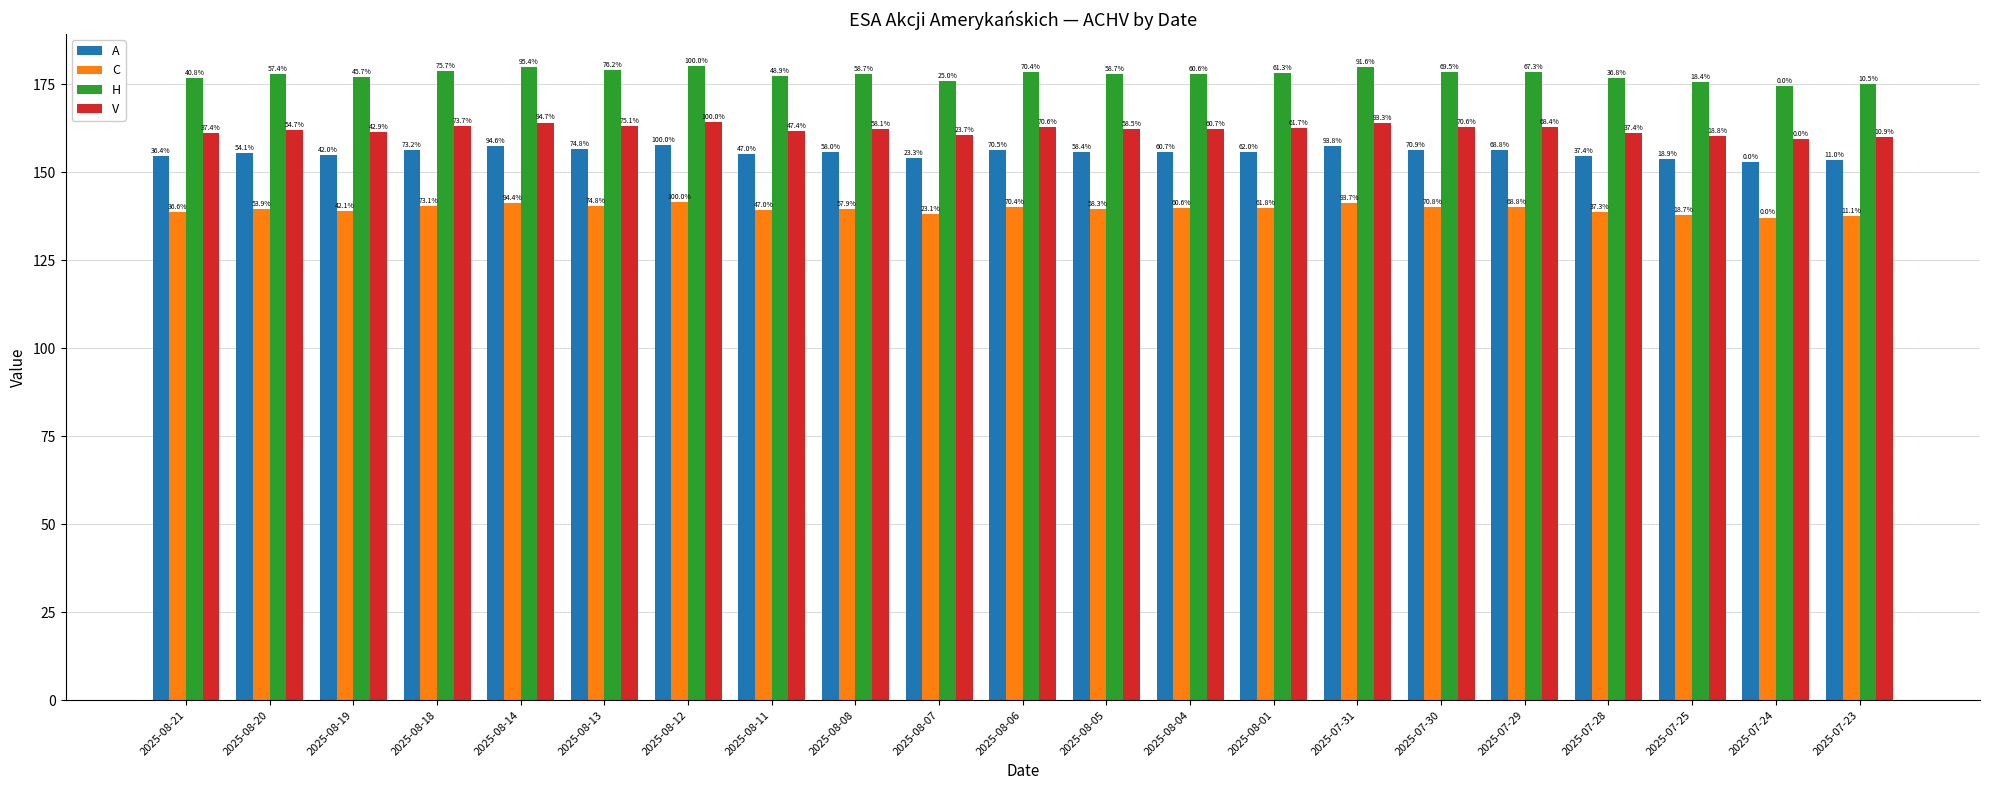

What are all the series names shown in the legend?

A, C, H, V